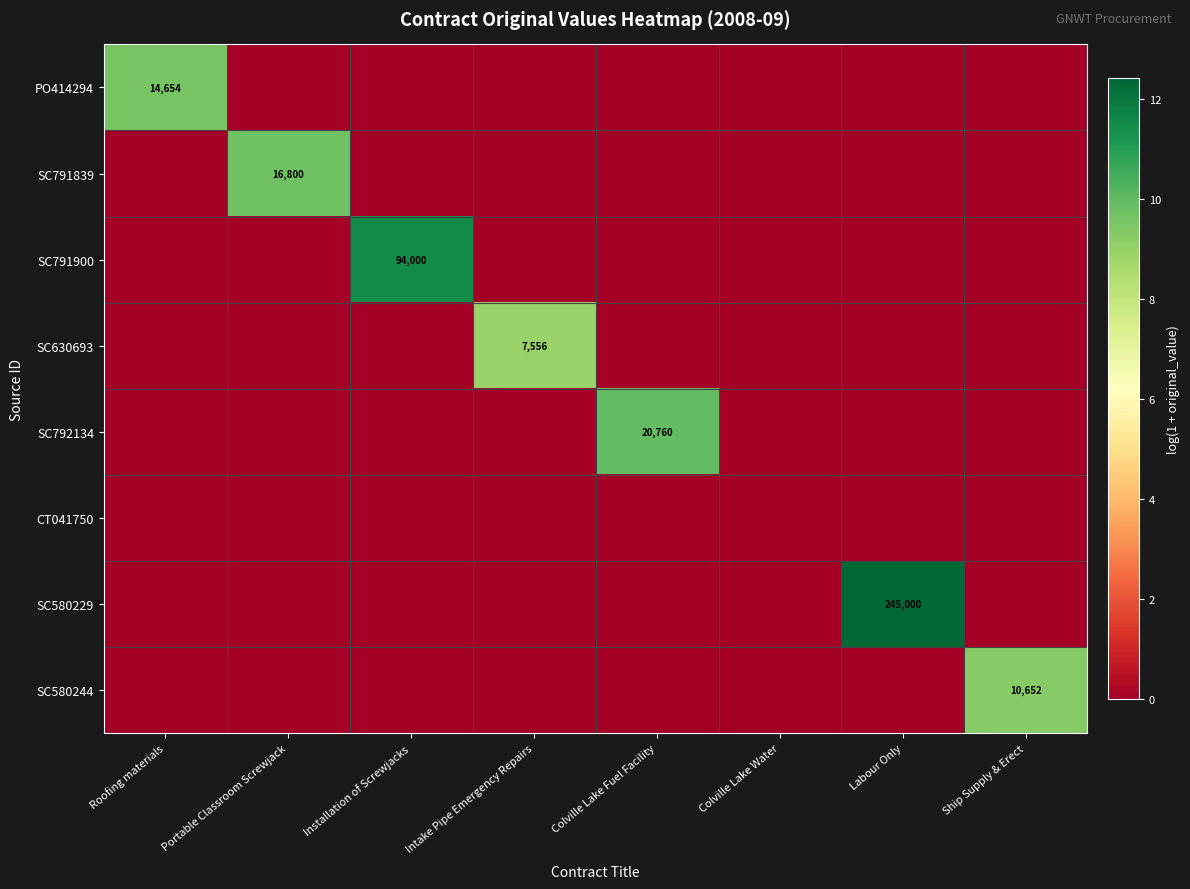

What is the average value of the SC792134 series?

1.2